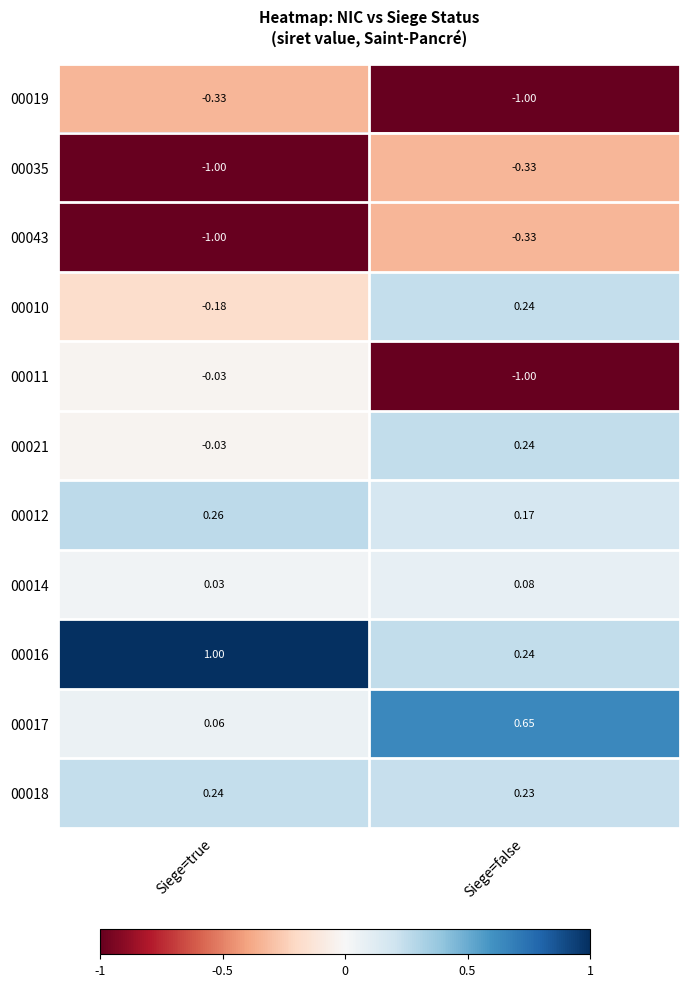

Which category has the highest value in the 00035 series?

Siege=false